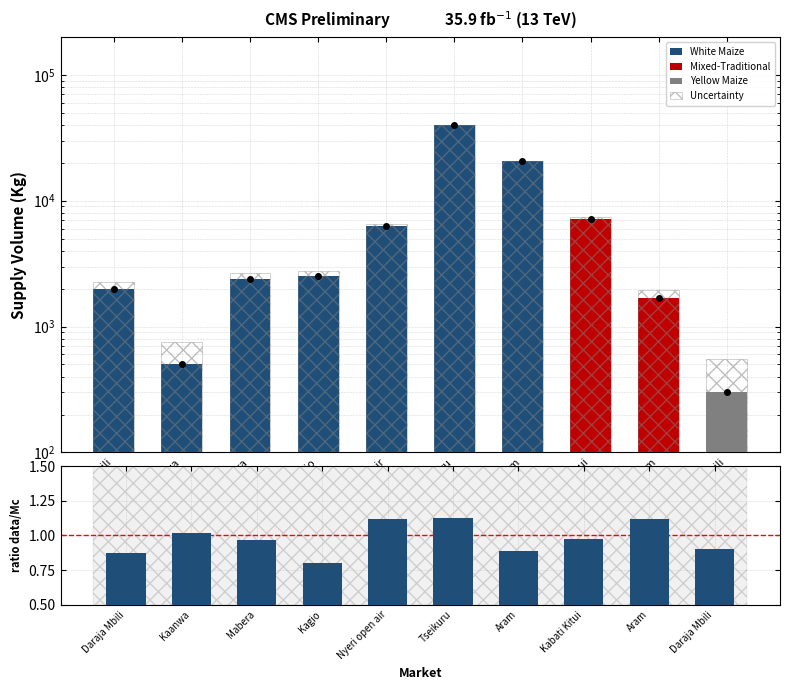

What is the maximum value for Uncertainty?

40500.0